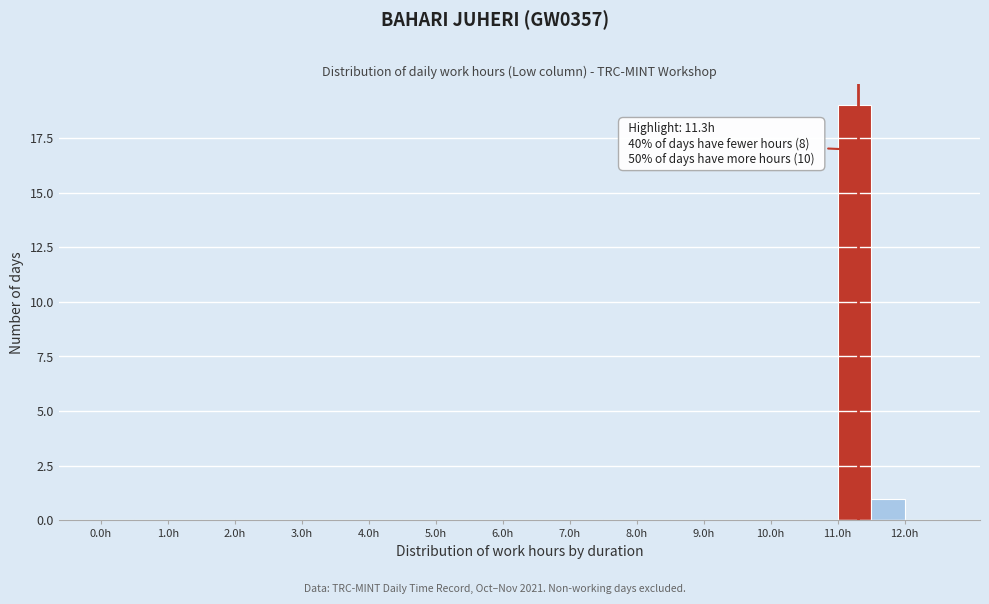

Over which range of the x-axis is the bar tallest?

11.0 to 11.5